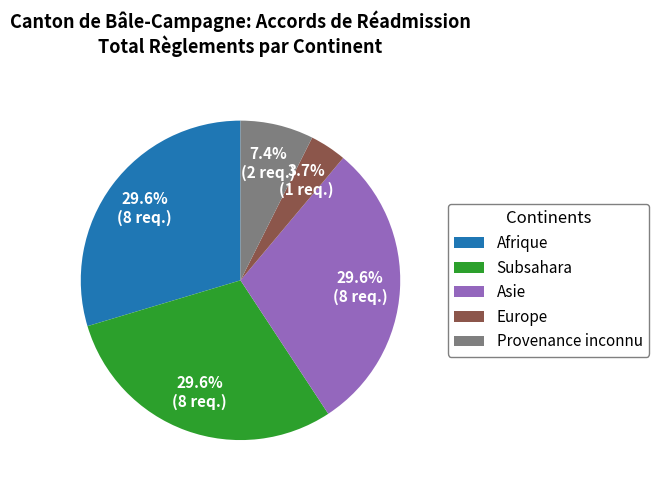

Is Afrique the majority of the pie?

No